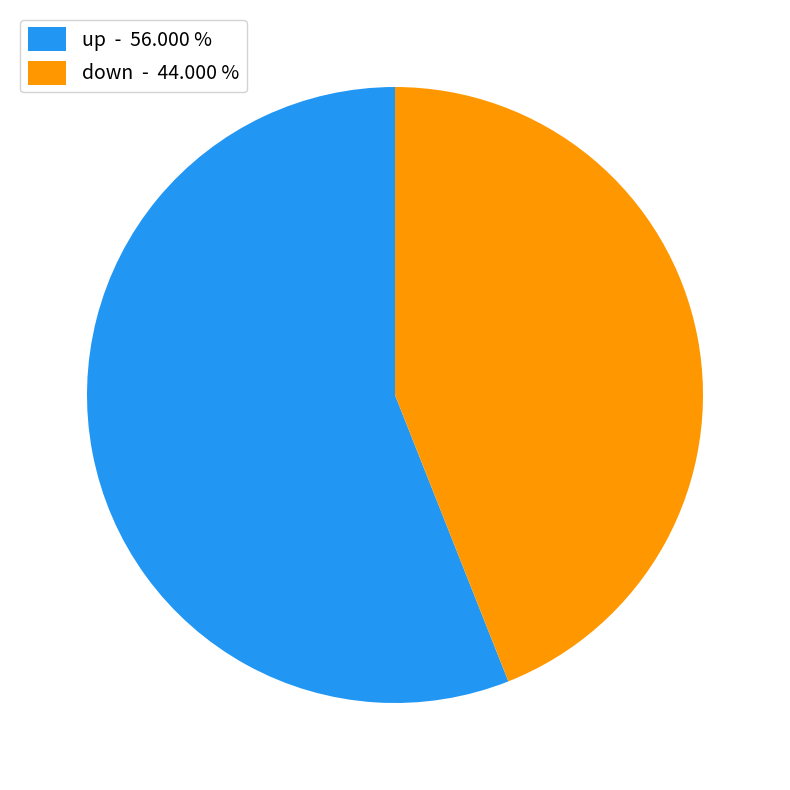

Which has a higher value, up - 56.000 % or down - 44.000 %?

up - 56.000 %